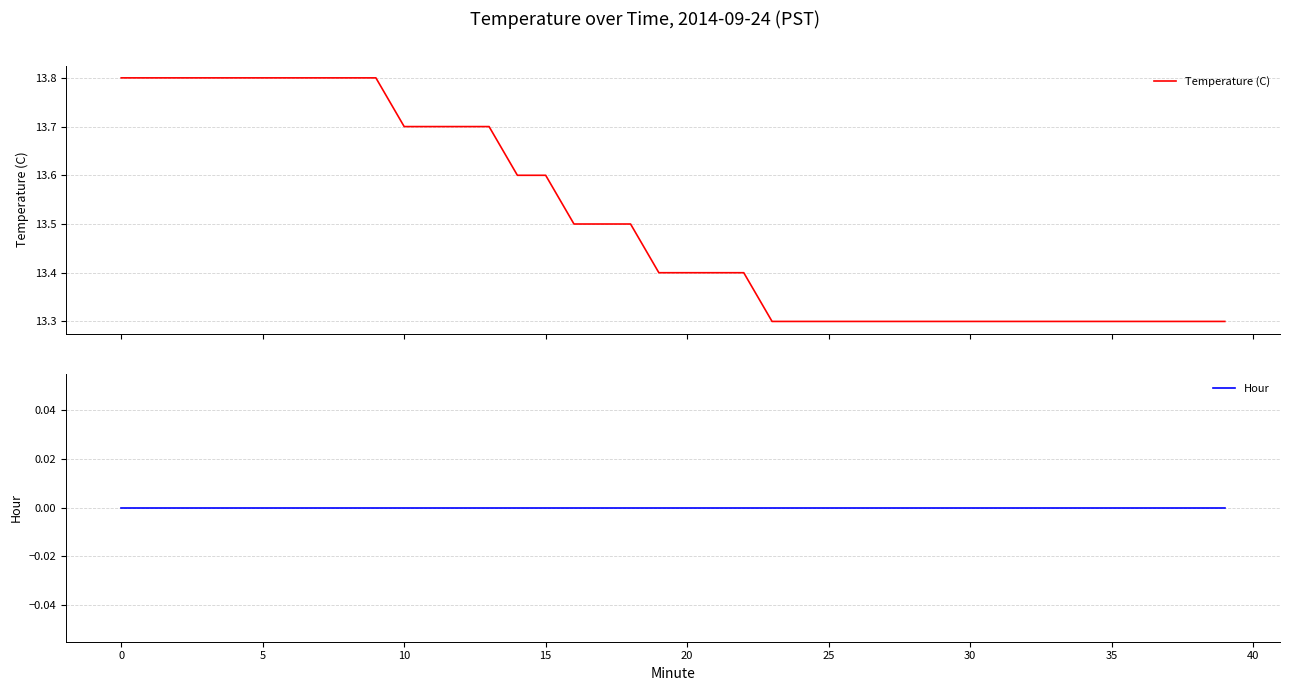

What is the difference between the Temperature (C) values at 13 and 15?

0.1